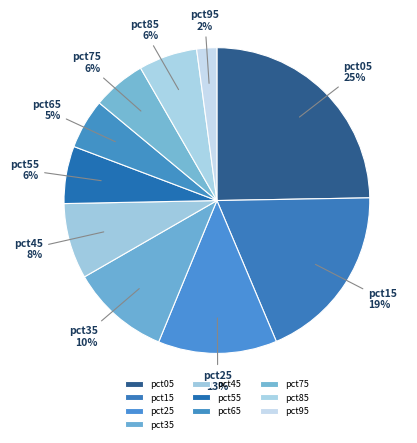

What is the smallest slice in the pie chart?

pct95